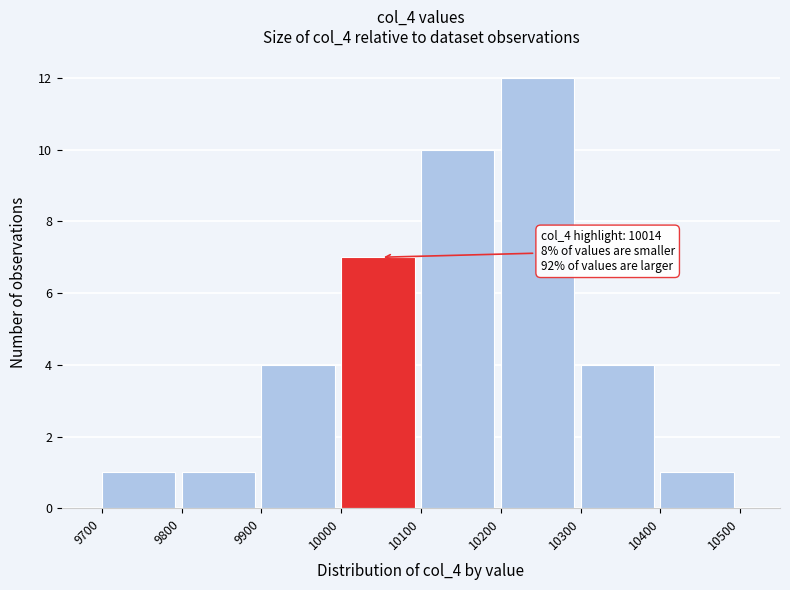

Which range on the x-axis has the tallest bar?

10200 to 10300